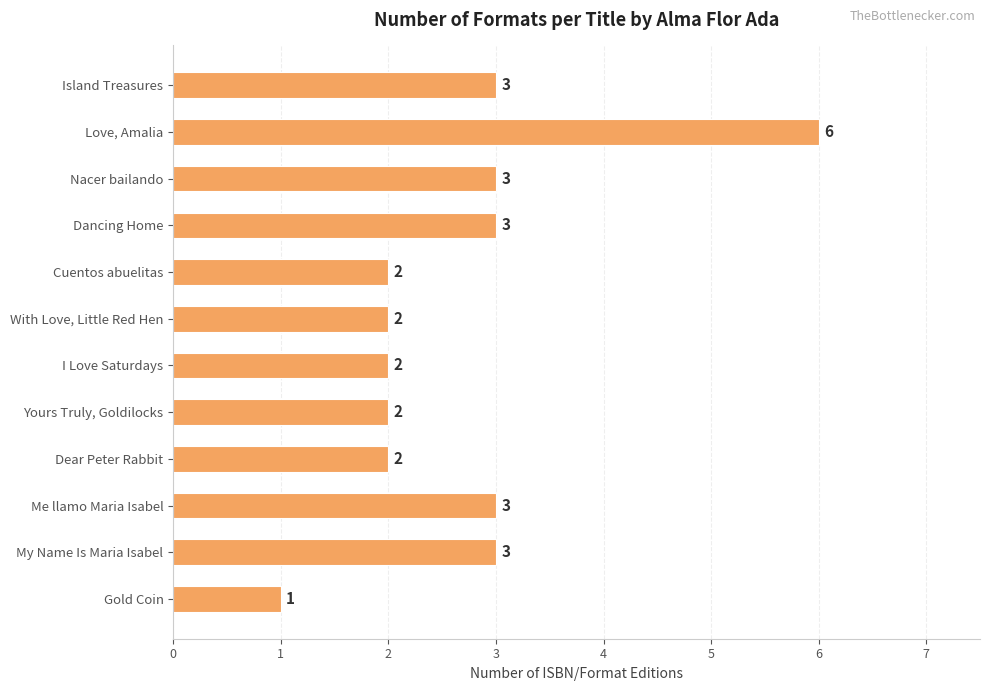

What is the change in value from Love, Amalia to Dancing Home?

-3